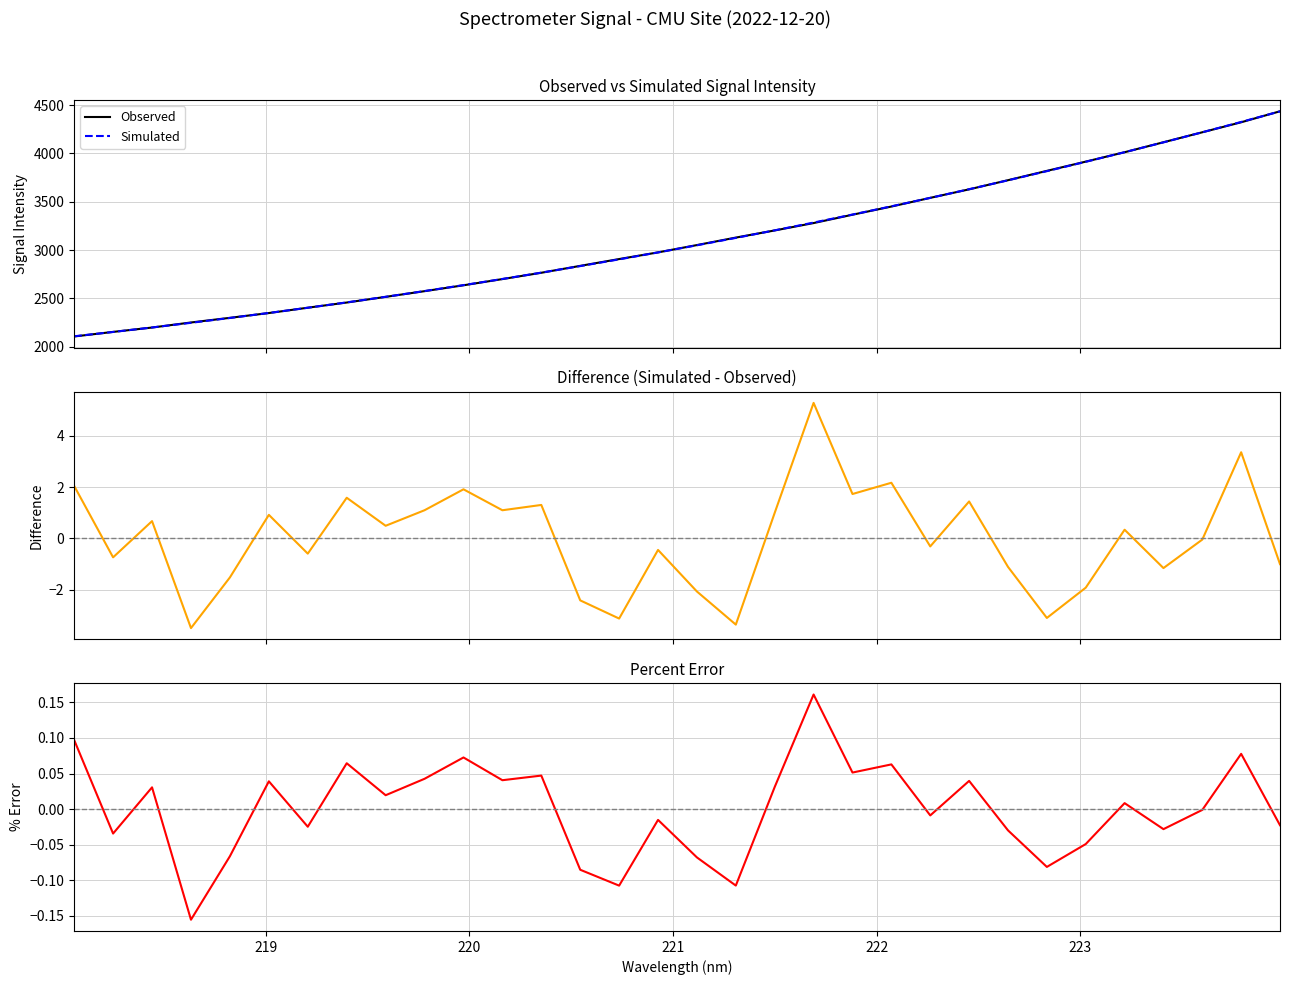

Is this an area chart (filled region under the line)?

No